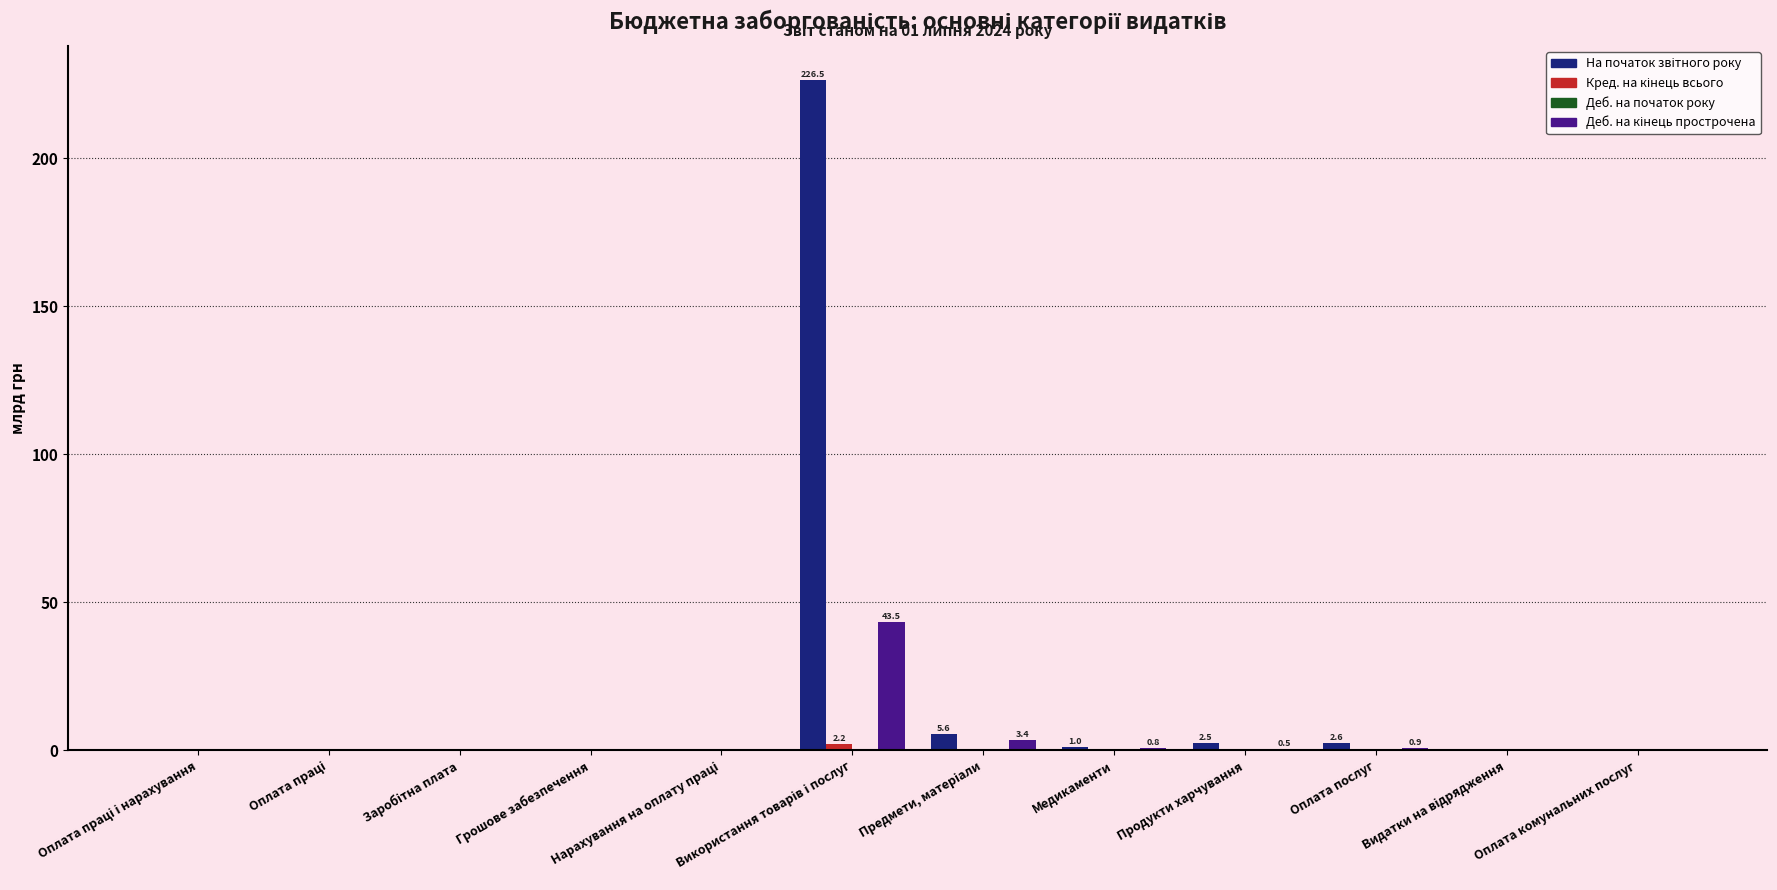

Are the bars horizontal?

No